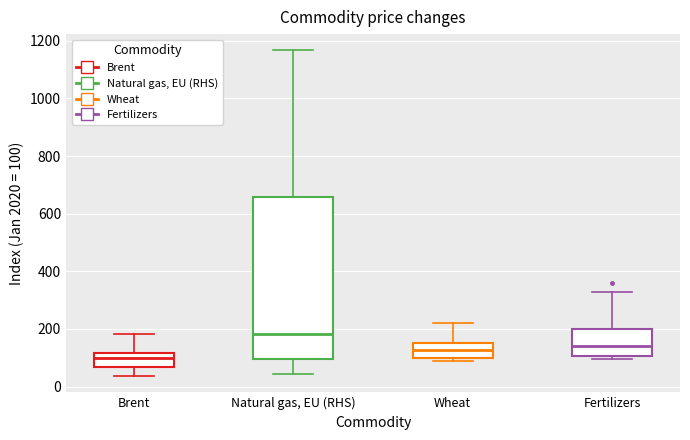

Which box has the highest median line?

Natural gas, EU (RHS)